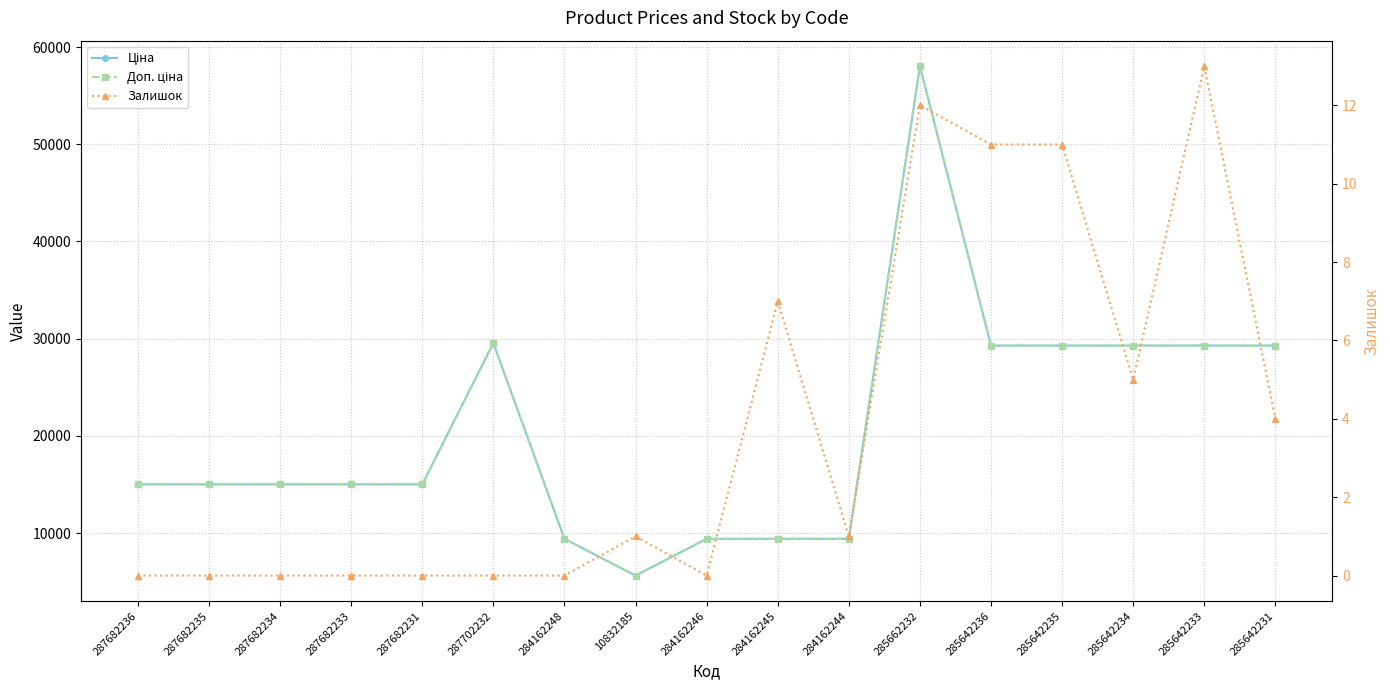

At 284162248, list the series in order from smallest to largest.

Залишок, Ціна, Доп. ціна